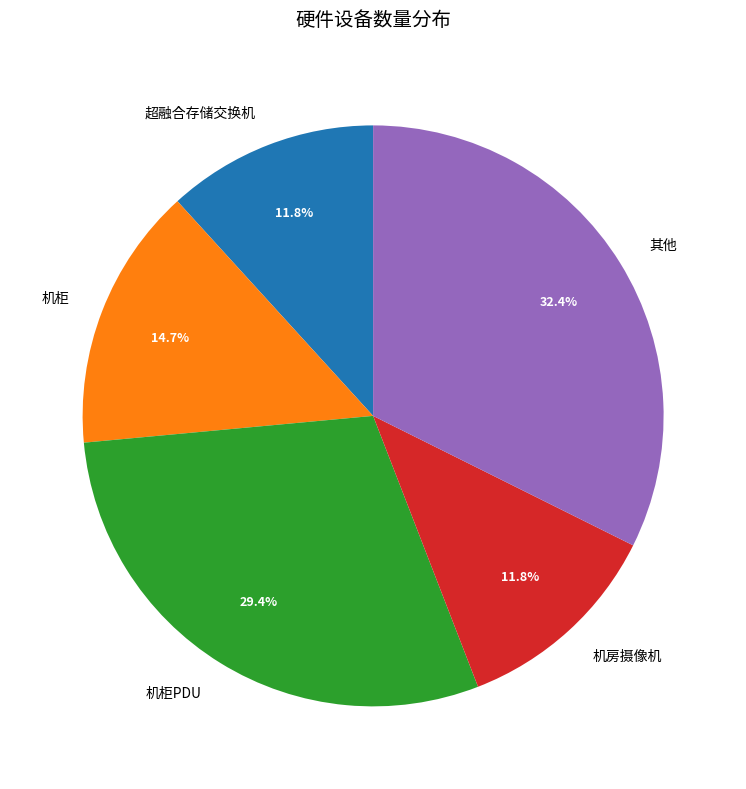

What is the ratio of the value at 超融合存储交换机 to the value at 机柜?

0.8